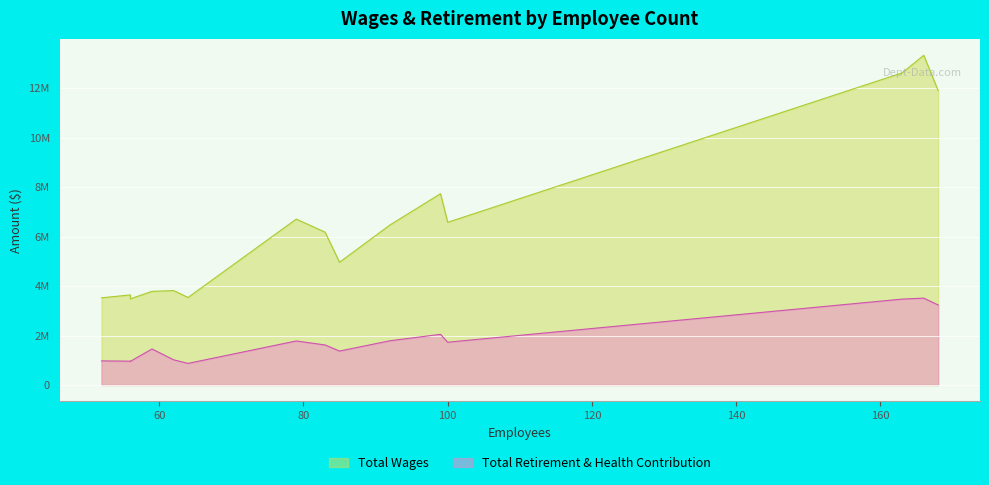

True or false: Total Wages has more than 2 interior local peaks.

False